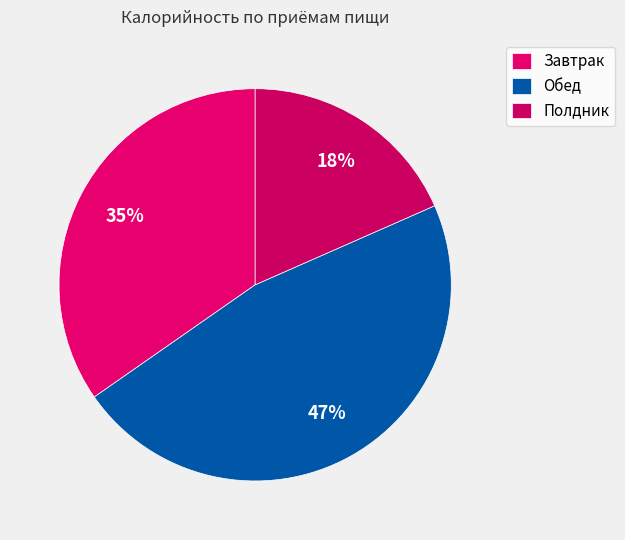

What portion of the pie excludes Завтрак?

65.3%